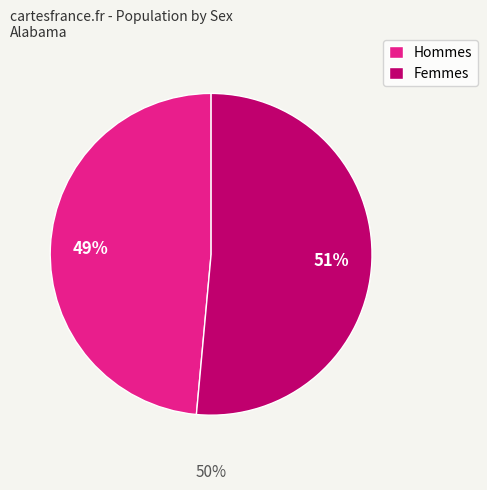

Which has a higher value, Male or Female?

Female